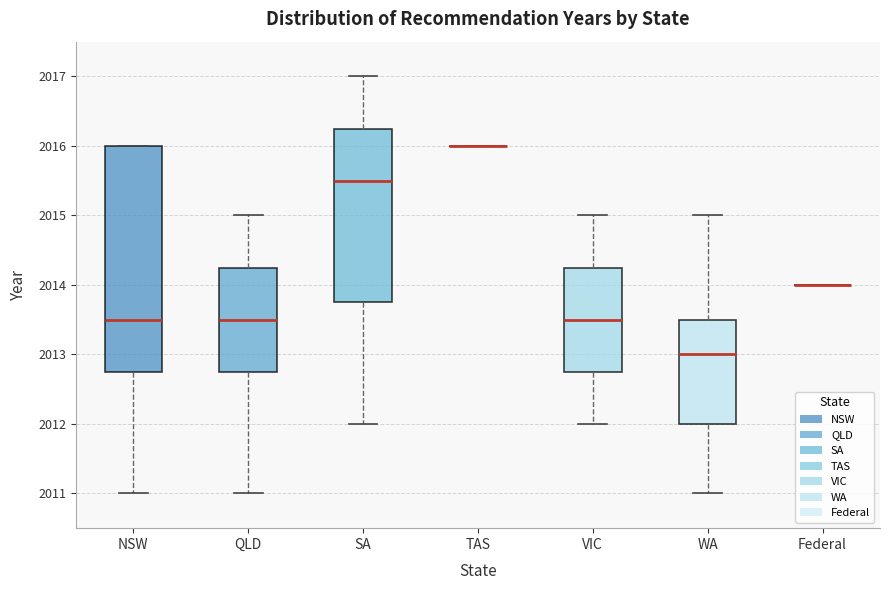

Reading left to right, transcribe this box plot: for each box, give where its median line is, the range the box spans, and where its two whiskers end, as read against the y-axis. The values are not printed on the chart, so give them approximately, as read against the axis.

NSW: median 2013.5, box 2012.8 to 2016.0, whiskers 2011.0 to 2016.0
QLD: median 2013.5, box 2012.8 to 2014.3, whiskers 2011.0 to 2015.0
SA: median 2015.5, box 2013.8 to 2016.3, whiskers 2012.0 to 2017.0
TAS: box collapsed to a line at 2016.0, whiskers 2016.0 to 2016.0
VIC: median 2013.5, box 2012.8 to 2014.3, whiskers 2012.0 to 2015.0
WA: median 2013.0, box 2012.0 to 2013.5, whiskers 2011.0 to 2015.0
Federal: box collapsed to a line at 2014.0, whiskers 2014.0 to 2014.0